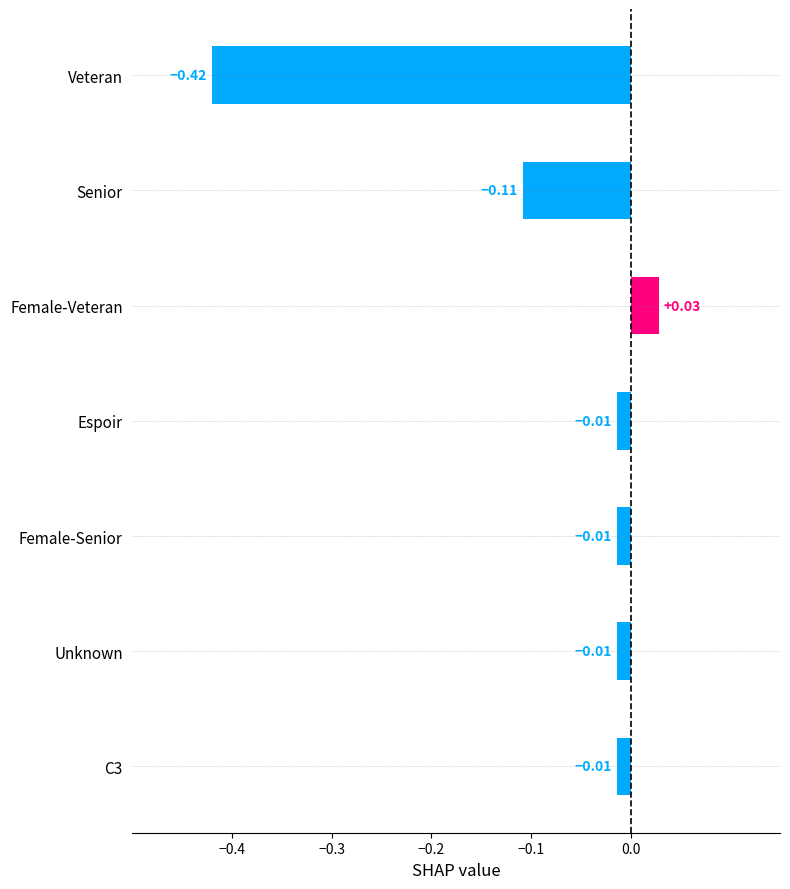

What is the label of the 5th bar from the bottom?

Female-Veteran